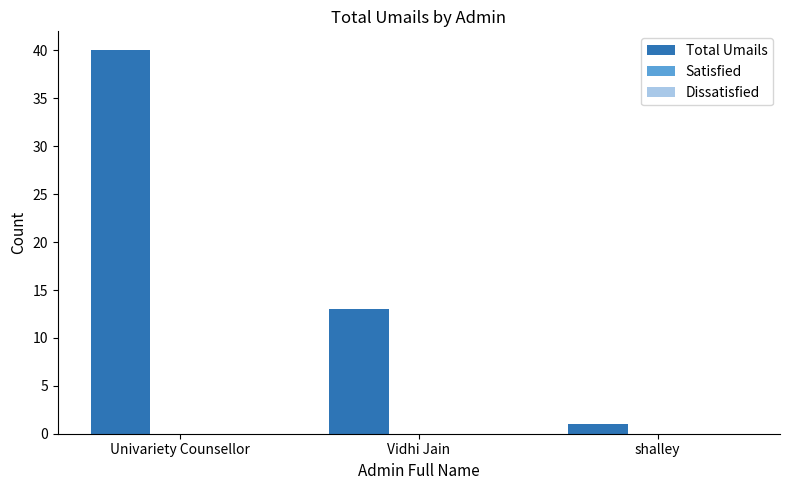

What value does the data have at Vidhi Jain, to the nearest 5?

15